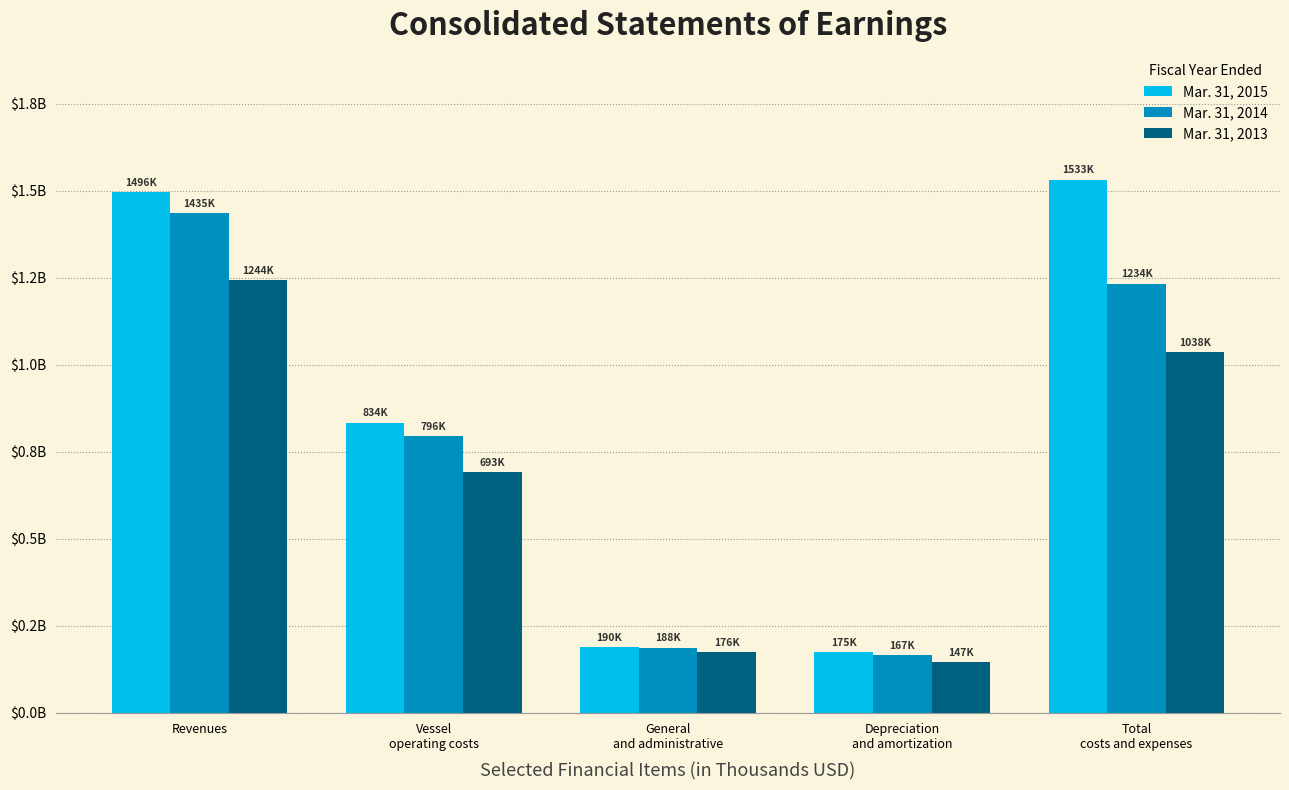

What are all the series names shown in the legend?

Mar. 31, 2015, Mar. 31, 2014, Mar. 31, 2013